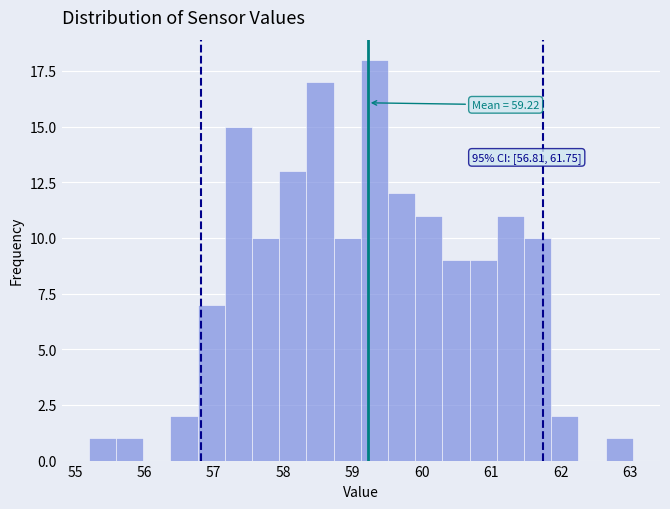

Around what value on the x-axis is the tallest bar? Give the approximate position of its centre, as read against the axis.

59.3